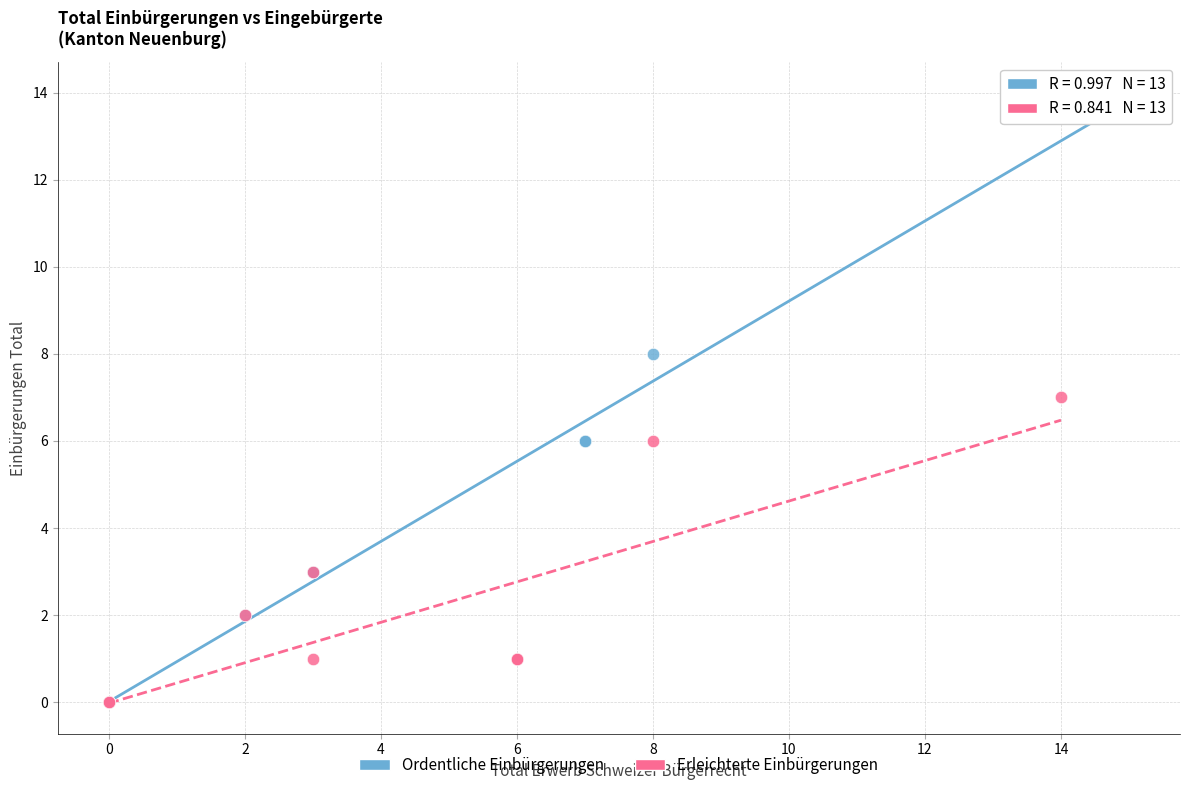

Which series has the largest Y range (max minus min)?

Ordentliche Einbürgerungen